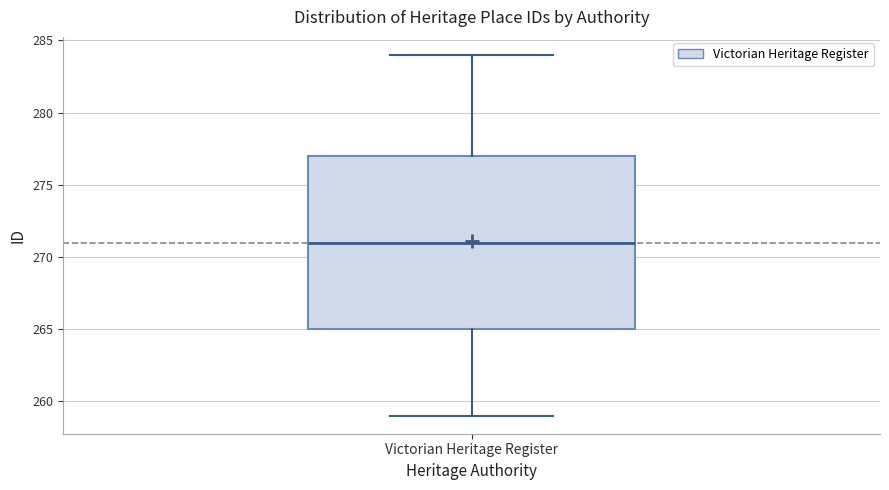

Read this box plot against the y-axis: the position of the median line, the range covered by the box, and the ends of both whiskers. The values are not printed on the chart, so give them approximately, as read against the axis.

median 271, box 265 to 277, whiskers 259 to 284